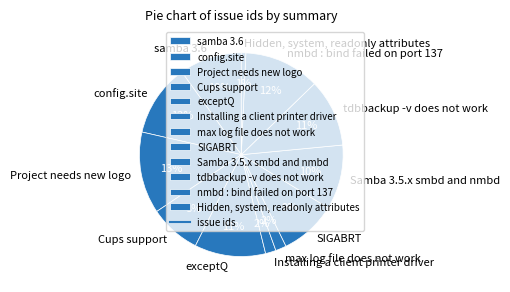

Is the sum of tdbbackup -v does not work and nmbd : bind failed on port 137 greater than half?

No